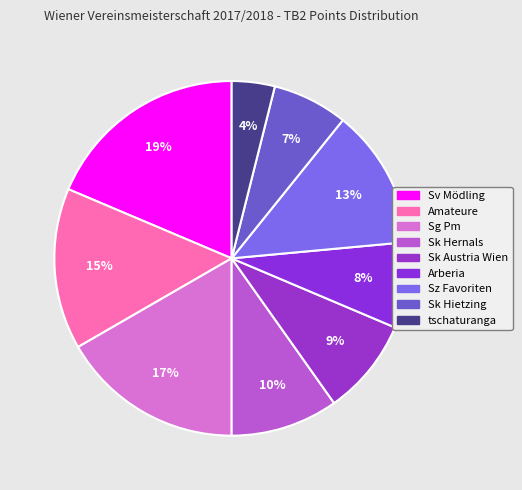

Is there any slice that represents more than half of the pie?

No